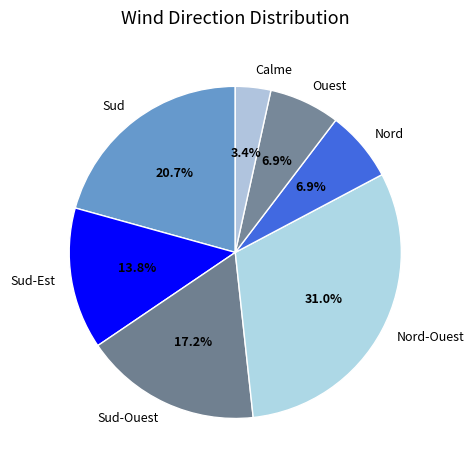

Combined, what portion of the pie is Ouest and Sud-Est?

20.7%